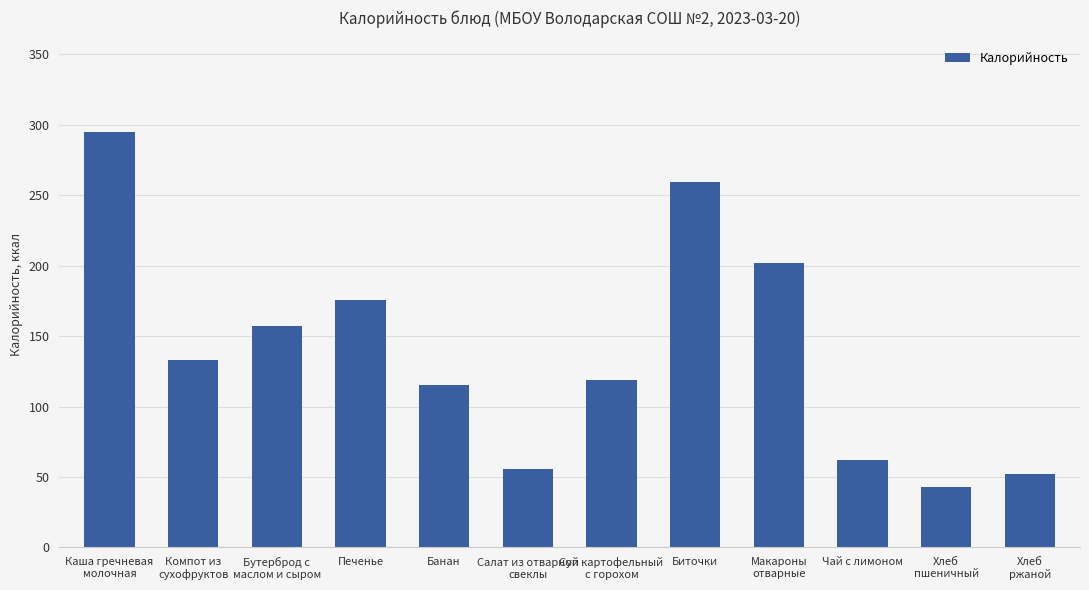

What position from the right is Салат из отварной
свеклы?

7